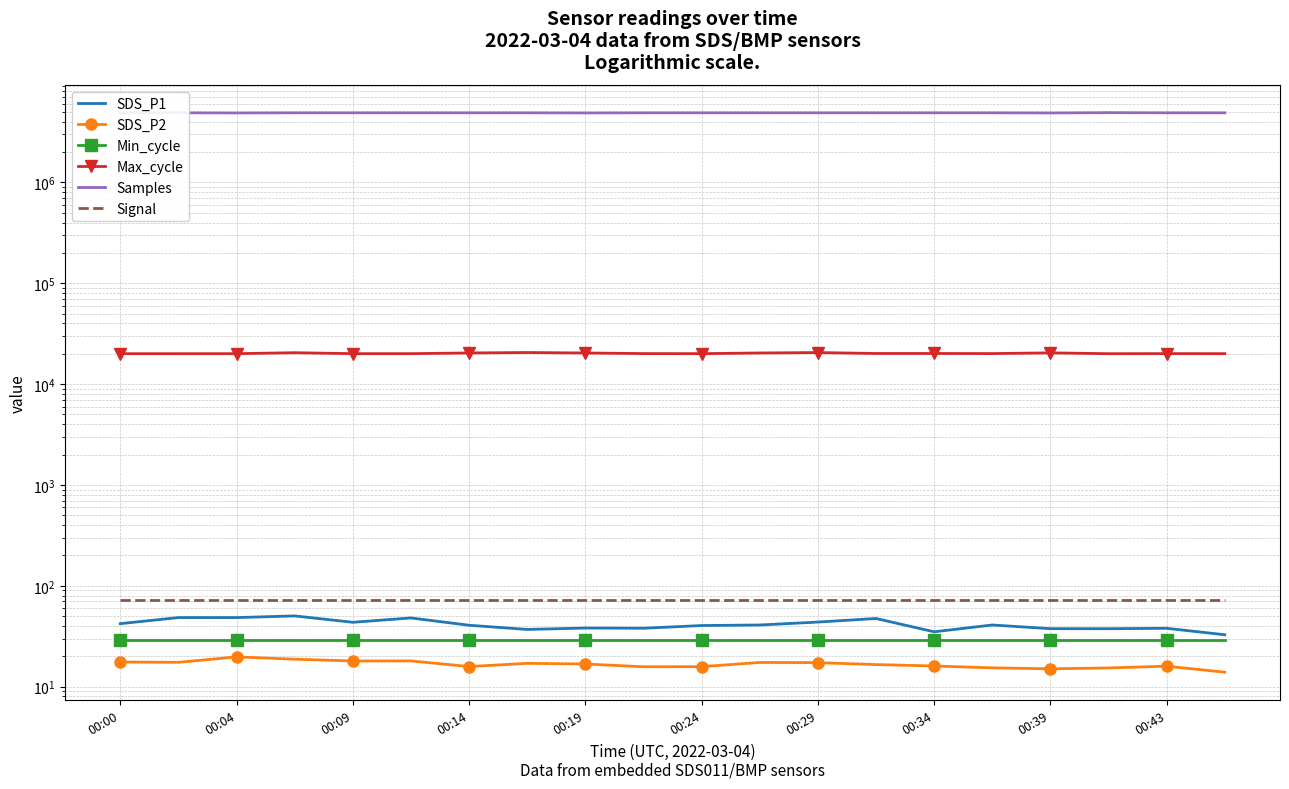

Reading left to right, list all the values displayed in this chart.

SDS_P1: 42.2	48.5	48.5	50.4	43.5	48.0	40.7	37.0	38.2	38.0	40.4	40.9	43.8	47.5	35.0	40.9	37.6	37.6	38.0	32.8
SDS_P2: 17.6	17.4	19.8	18.8	18.0	18.0	15.8	17.1	16.8	15.8	15.8	17.4	17.3	16.6	16.1	15.4	15.1	15.3	16.0	13.9
Min_cycle: 29.0	29.0	29.0	29.0	29.0	29.0	29.0	29.0	29.0	29.0	29.0	29.0	29.0	29.0	29.0	29.0	29.0	29.0	29.0	29.0
Max_cycle: 20040.0	20040.0	20051.0	20496.0	20052.0	20051.0	20378.0	20583.0	20370.0	20089.0	20052.0	20369.0	20567.0	20130.0	20132.0	20092.0	20420.0	20040.0	20067.0	20051.0
Samples: 4901809.0	4901586.0	4886279.0	4901252.0	4901714.0	4901430.0	4901750.0	4901166.0	4886285.0	4901333.0	4901507.0	4901073.0	4901350.0	4900686.0	4901272.0	4900847.0	4885634.0	4918038.0	4900846.0	4900793.0
Signal: 72.0	72.0	72.0	72.0	72.0	72.0	72.0	72.0	72.0	72.0	72.0	72.0	72.0	72.0	72.0	72.0	72.0	72.0	72.0	72.0